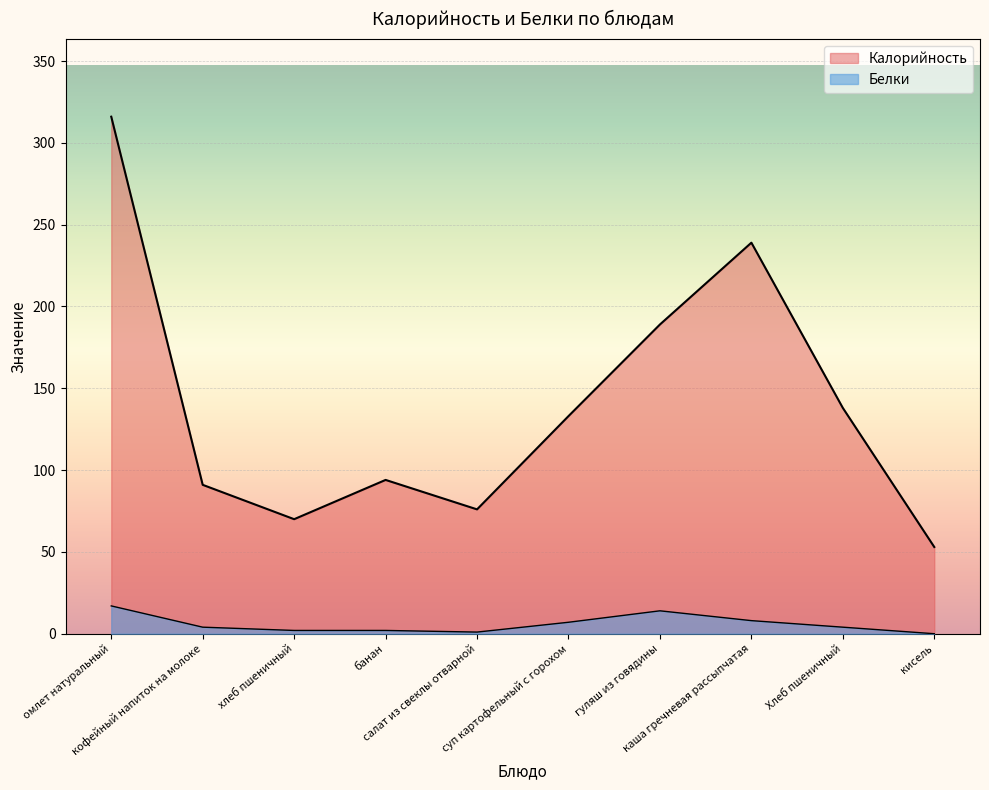

True or false: Калорийность and Белки intersect in this chart.

False